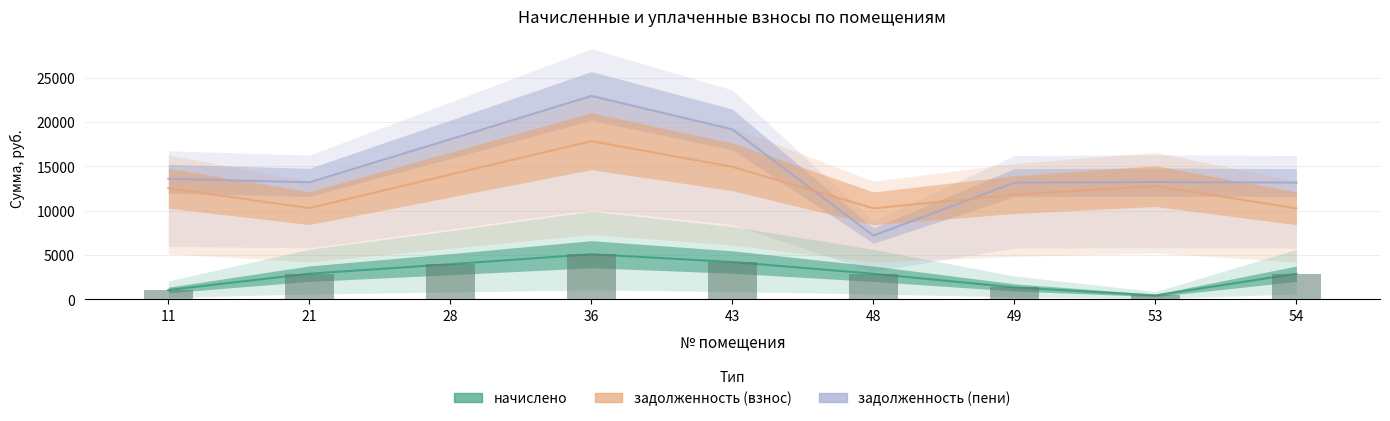

What is the change in value from 49 to 54?

+1543.7